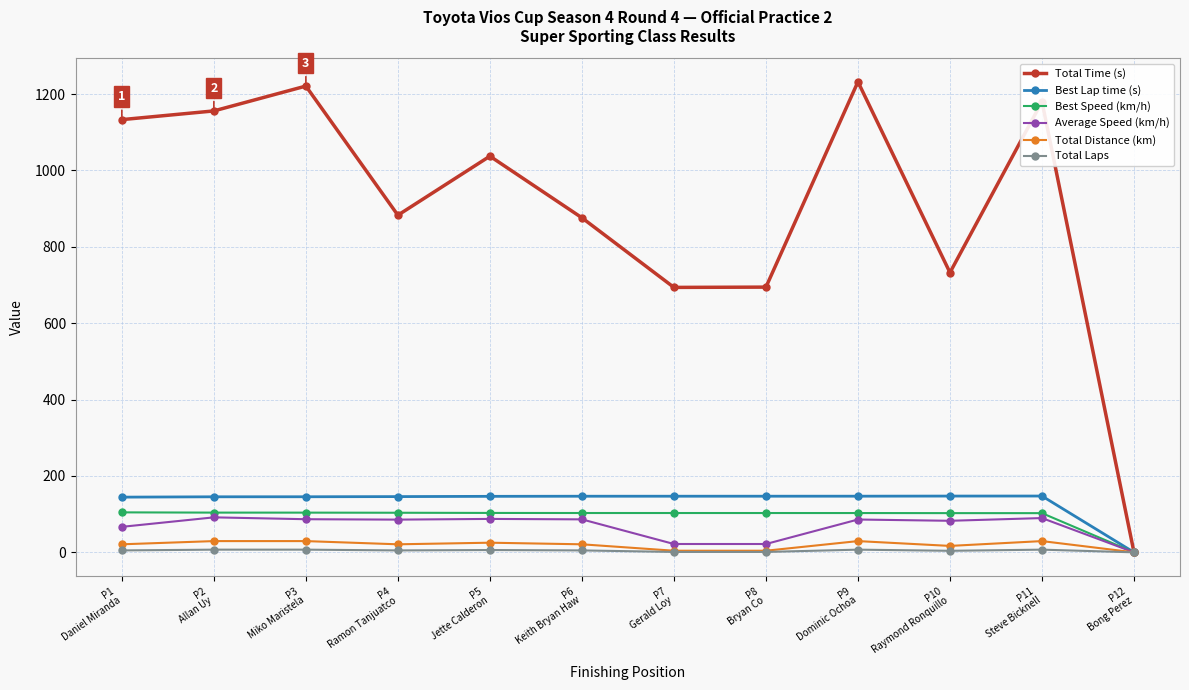

What is the total value across all series at P5
Jette Calderon?

1405.7